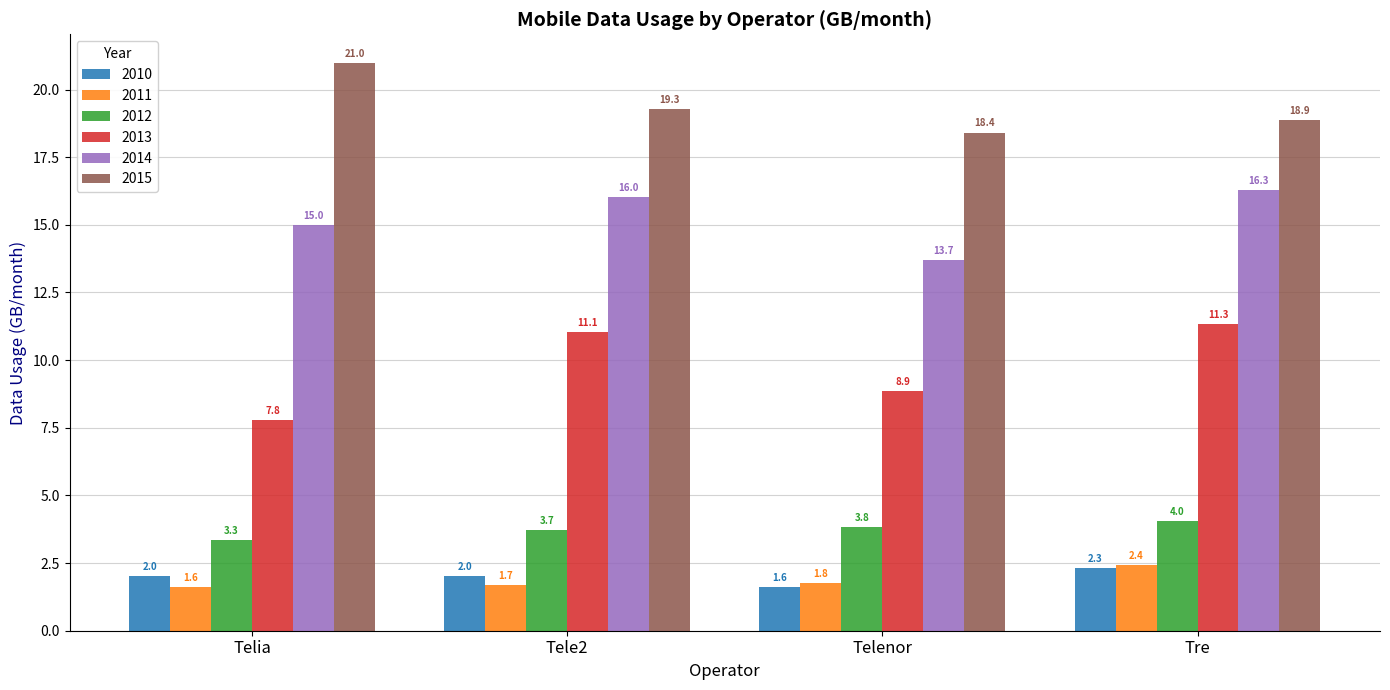

Which series has the largest total across all categories?

2015